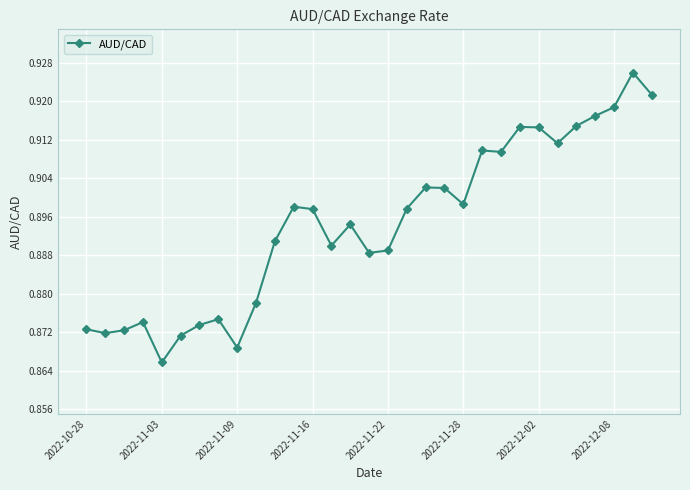

How many values are between 0 and 1?

31